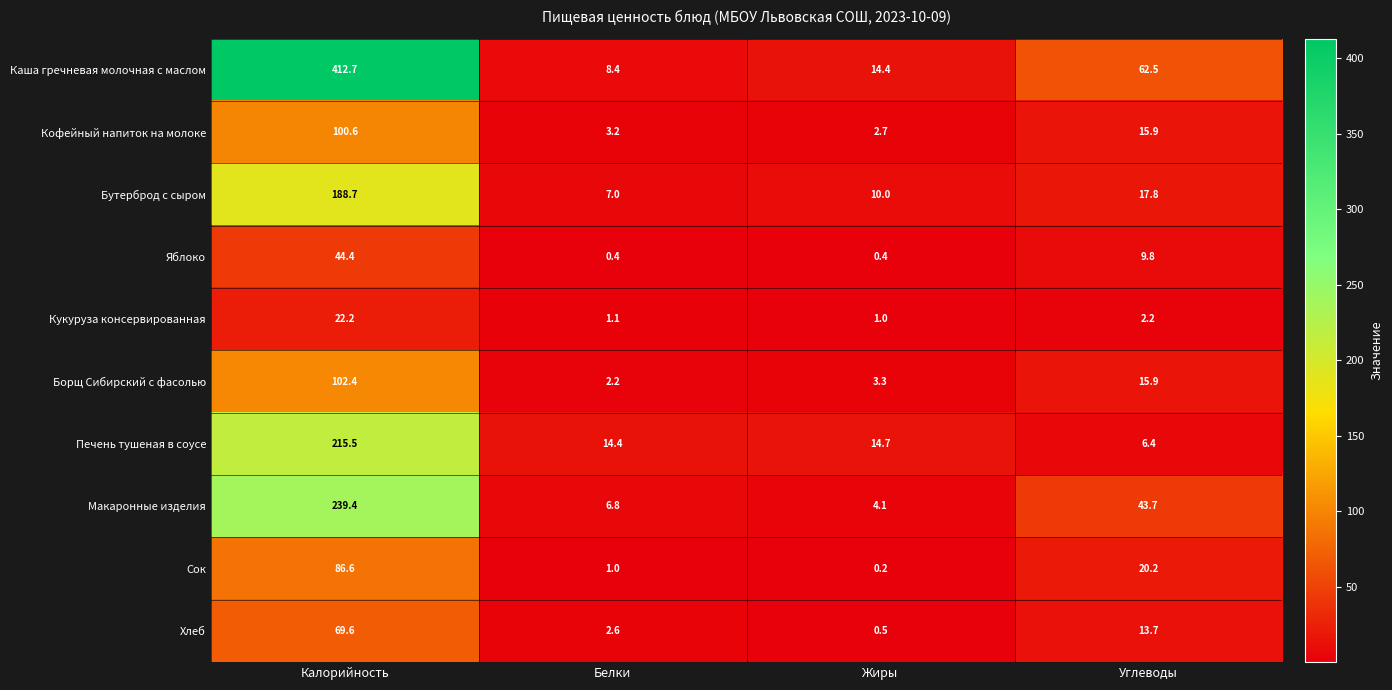

Is it true that Яблоко equals 6.3 at Углеводы?

False